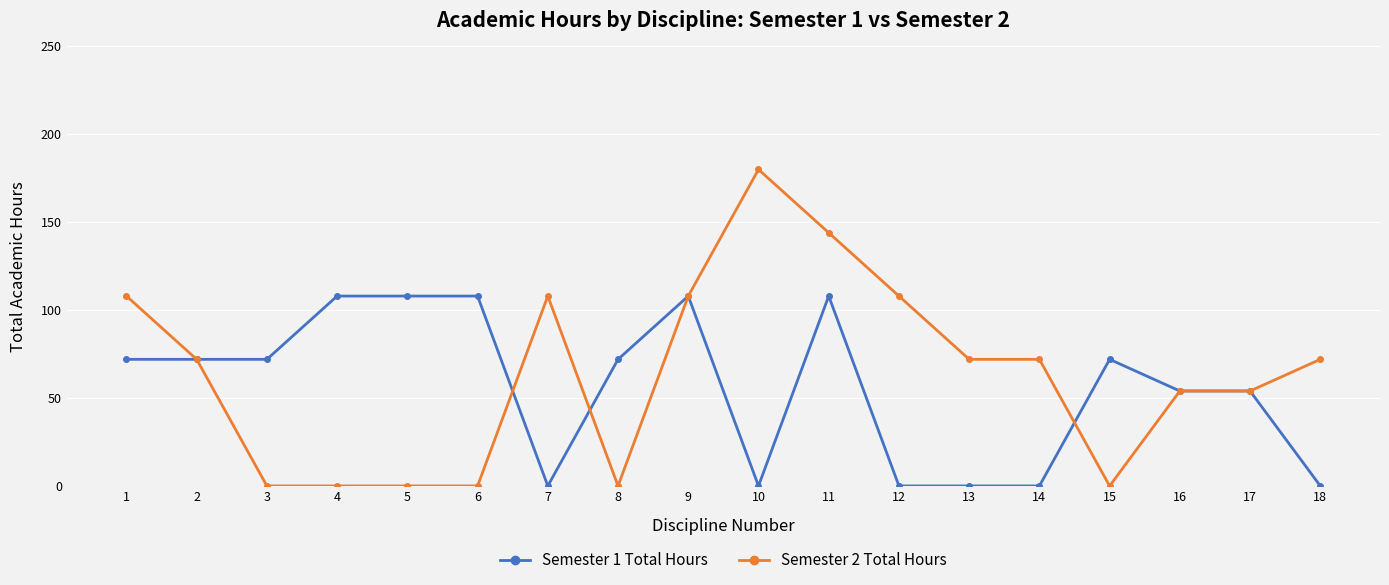

True or false: Semester 1 Total Hours has more than 2 points higher than both neighbors.

True